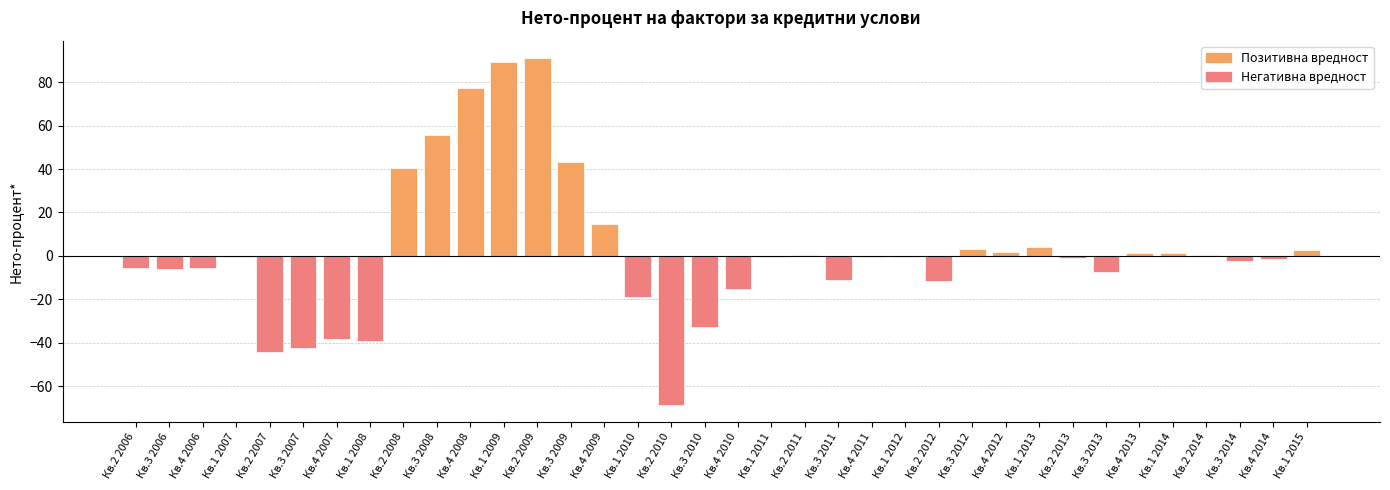

Which label corresponds to the largest value in the chart?

Кв.2 2009